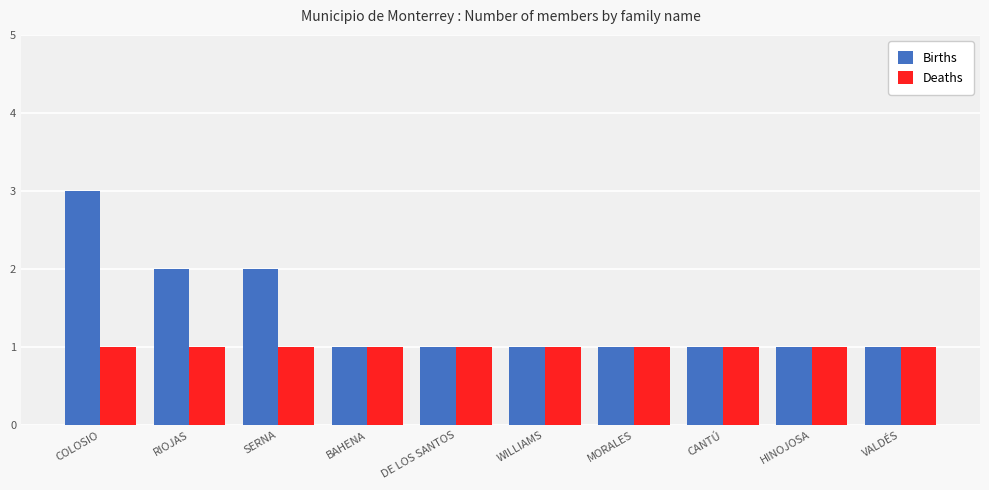

At which category is the sum across all series the highest?

COLOSIO